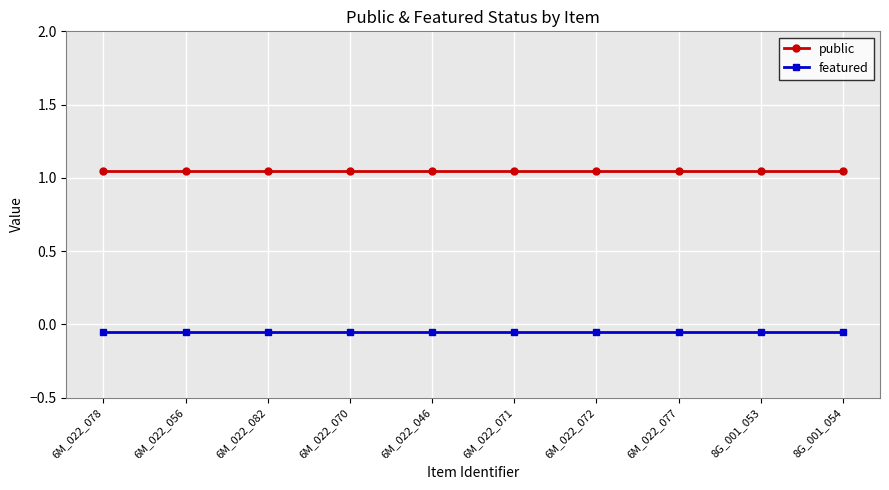

What is the label of the 6th point from the right?

6M_022_046